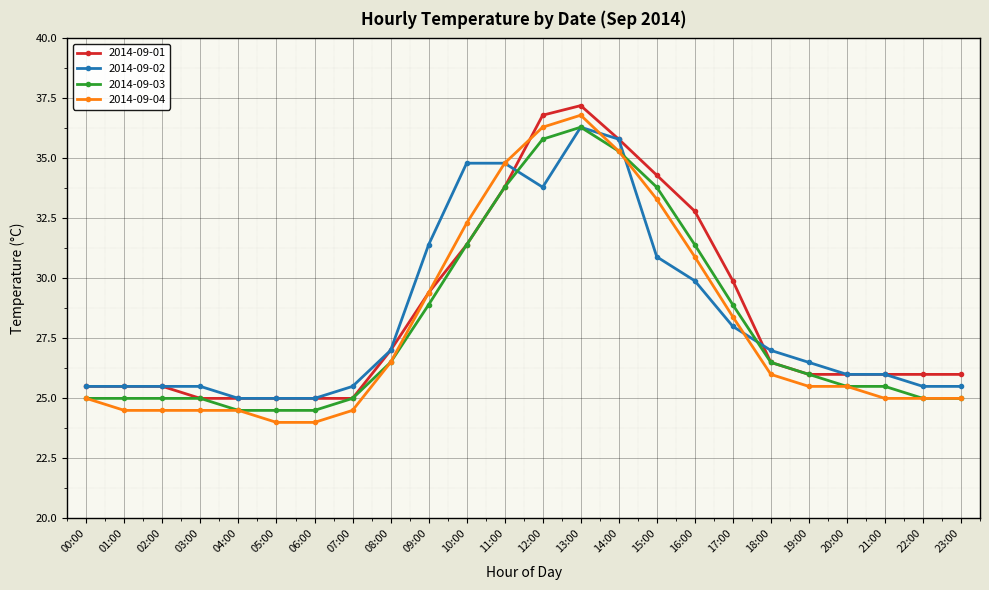

The 2014-09-02 series shows 45.5 at 00:00. True or false?

False